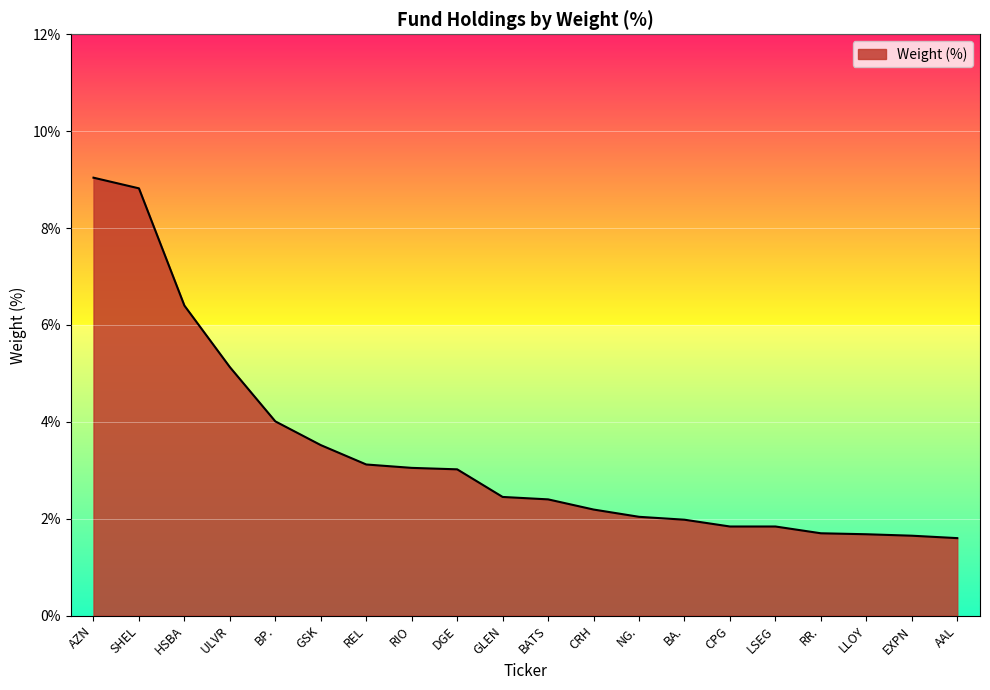

What is the minimum value shown in the chart?

1.6